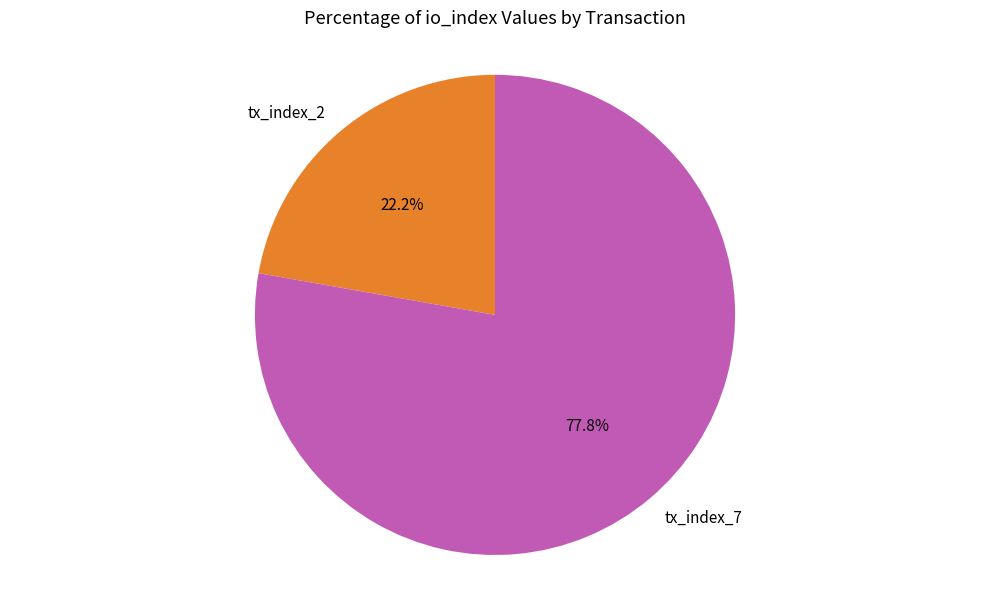

Rank the categories by value from lowest to highest.

tx_index_2, tx_index_7